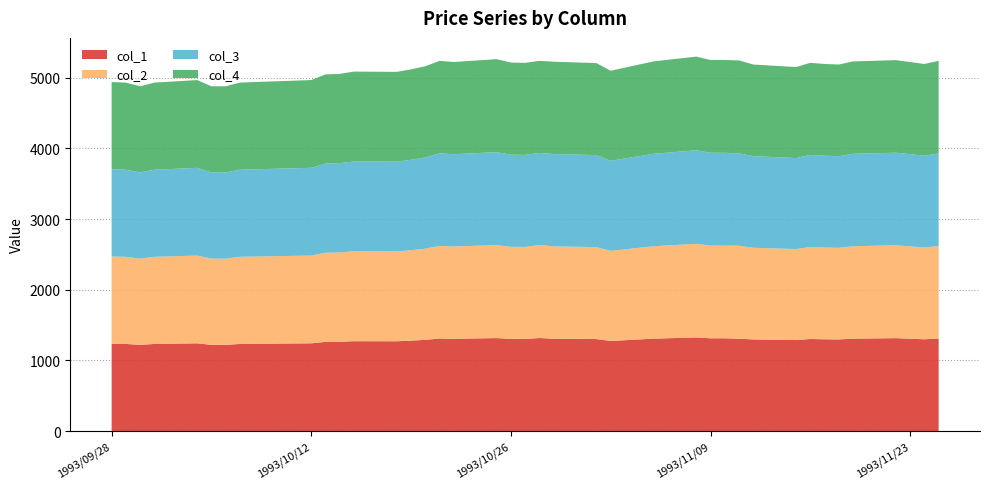

Reading right to left, what are all the values shown in this chart?

col_1: 1993/11/25=1310	1993/11/24=1299	1993/11/22=1315	1993/11/19=1308	1993/11/18=1297	1993/11/17=1299	1993/11/16=1303	1993/11/15=1288	1993/11/12=1297	1993/11/11=1307	1993/11/10=1313	1993/11/09=1313	1993/11/08=1325	1993/11/05=1308	1993/11/04=1297	1993/11/02=1275	1993/11/01=1302	1993/10/29=1307	1993/10/28=1317	1993/10/27=1303	1993/10/26=1304	1993/10/25=1316	1993/10/22=1306	1993/10/21=1310	1993/10/20=1291	1993/10/19=1280	1993/10/18=1271	1993/10/15=1272	1993/10/14=1264	1993/10/13=1262	1993/10/12=1242	1993/10/08=1235	1993/10/07=1233	1993/10/06=1220	1993/10/05=1220	1993/10/04=1242	1993/10/01=1233	1993/09/30=1220	1993/09/29=1233	1993/09/28=1235
col_2: 1993/11/25=1310	1993/11/24=1299	1993/11/22=1315	1993/11/19=1308	1993/11/18=1297	1993/11/17=1299	1993/11/16=1303	1993/11/15=1288	1993/11/12=1297	1993/11/11=1316	1993/11/10=1313	1993/11/09=1313	1993/11/08=1325	1993/11/05=1308	1993/11/04=1297	1993/11/02=1275	1993/11/01=1302	1993/10/29=1307	1993/10/28=1317	1993/10/27=1303	1993/10/26=1304	1993/10/25=1316	1993/10/22=1306	1993/10/21=1310	1993/10/20=1291	1993/10/19=1280	1993/10/18=1271	1993/10/15=1272	1993/10/14=1264	1993/10/13=1262	1993/10/12=1242	1993/10/08=1235	1993/10/07=1233	1993/10/06=1220	1993/10/05=1220	1993/10/04=1242	1993/10/01=1233	1993/09/30=1220	1993/09/29=1233	1993/09/28=1235
col_3: 1993/11/25=1310	1993/11/24=1299	1993/11/22=1310	1993/11/19=1308	1993/11/18=1297	1993/11/17=1299	1993/11/16=1303	1993/11/15=1288	1993/11/12=1297	1993/11/11=1307	1993/11/10=1313	1993/11/09=1313	1993/11/08=1325	1993/11/05=1308	1993/11/04=1297	1993/11/02=1275	1993/11/01=1302	1993/10/29=1307	1993/10/28=1303	1993/10/27=1303	1993/10/26=1304	1993/10/25=1316	1993/10/22=1306	1993/10/21=1310	1993/10/20=1291	1993/10/19=1280	1993/10/18=1271	1993/10/15=1272	1993/10/14=1264	1993/10/13=1262	1993/10/12=1242	1993/10/08=1235	1993/10/07=1233	1993/10/06=1220	1993/10/05=1220	1993/10/04=1242	1993/10/01=1233	1993/09/30=1220	1993/09/29=1233	1993/09/28=1235
col_4: 1993/11/25=1310	1993/11/24=1299	1993/11/22=1310	1993/11/19=1308	1993/11/18=1297	1993/11/17=1299	1993/11/16=1303	1993/11/15=1288	1993/11/12=1297	1993/11/11=1316	1993/11/10=1313	1993/11/09=1313	1993/11/08=1325	1993/11/05=1308	1993/11/04=1297	1993/11/02=1275	1993/11/01=1302	1993/10/29=1307	1993/10/28=1303	1993/10/27=1303	1993/10/26=1304	1993/10/25=1316	1993/10/22=1306	1993/10/21=1310	1993/10/20=1291	1993/10/19=1280	1993/10/18=1271	1993/10/15=1272	1993/10/14=1264	1993/10/13=1262	1993/10/12=1242	1993/10/08=1235	1993/10/07=1233	1993/10/06=1220	1993/10/05=1220	1993/10/04=1242	1993/10/01=1233	1993/09/30=1220	1993/09/29=1233	1993/09/28=1235